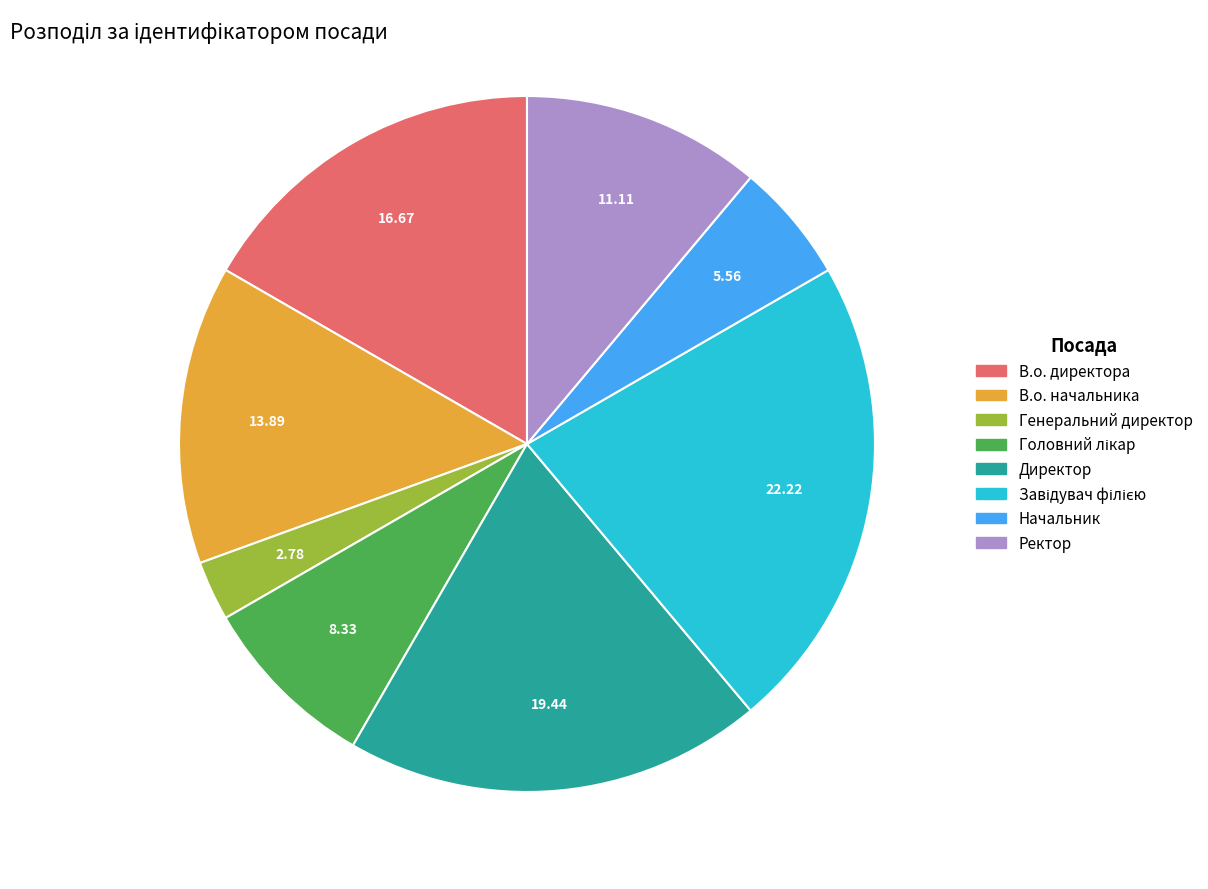

Is there any slice that represents more than half of the pie?

No